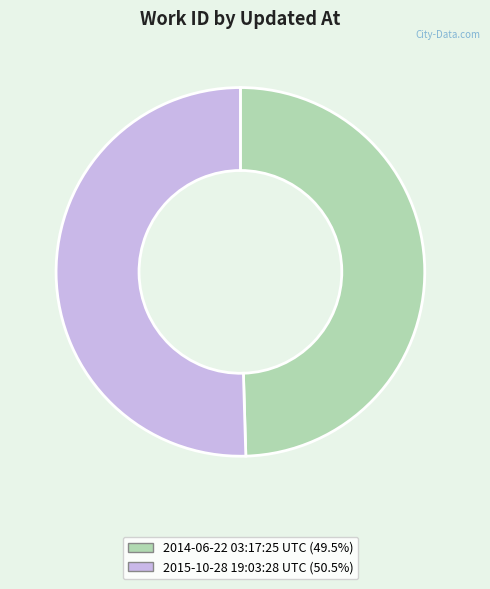

Approximately how many times larger is the value at 2015-10-28 19:03:28 UTC compared to 2014-06-22 03:17:25 UTC?

1.0